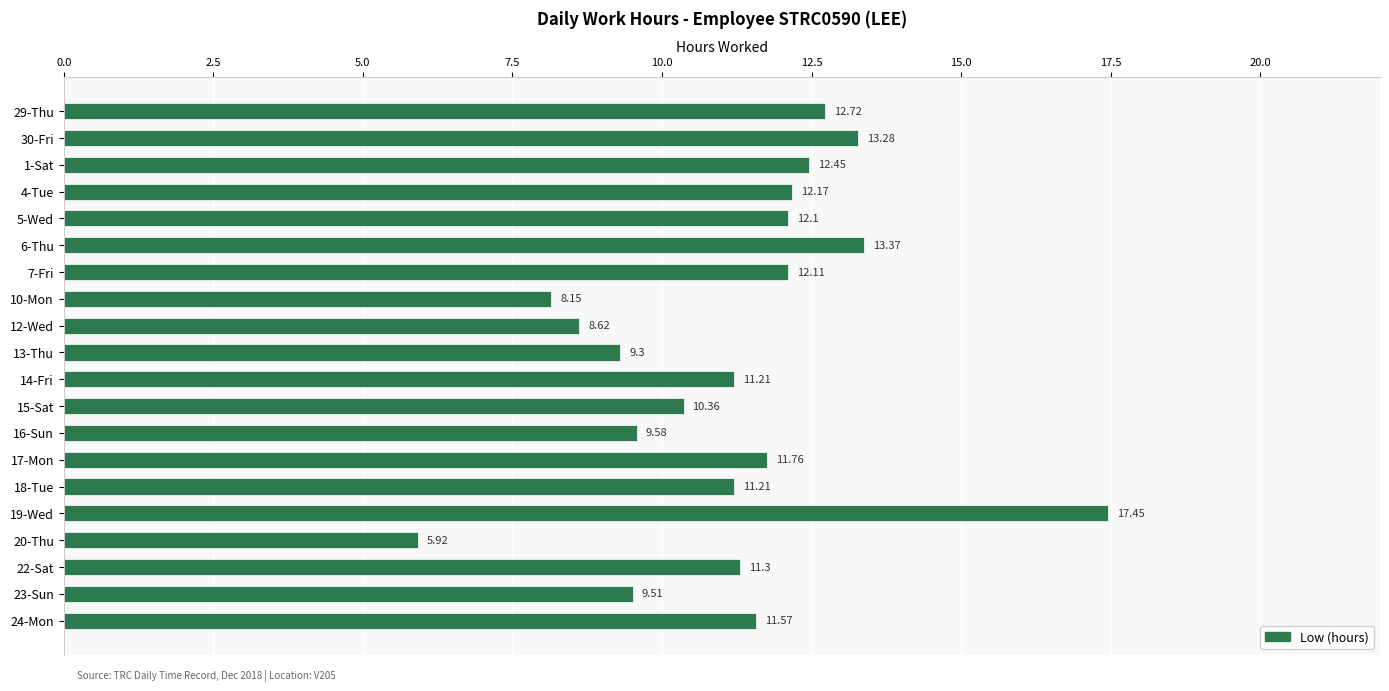

Which label corresponds to the largest value in the chart?

19-Wed